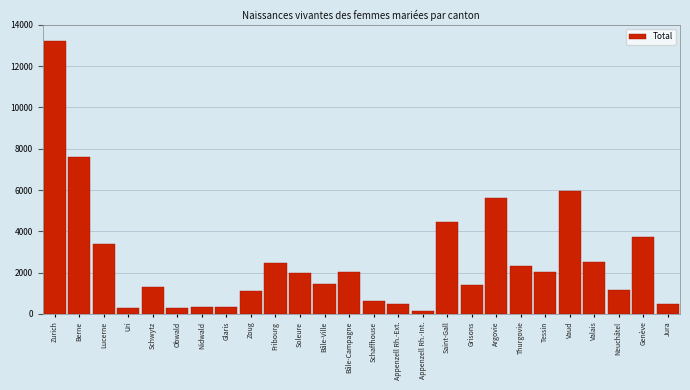

At which category does the chart reach its peak across all series?

Zurich